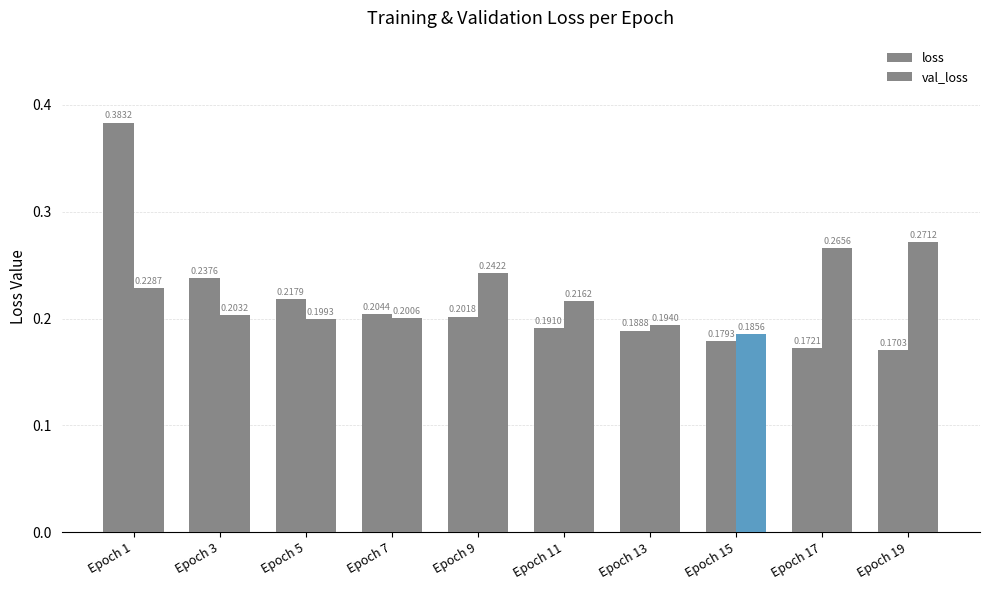

Reading left to right, list all the values displayed in this chart.

loss: Epoch 1=0.4	Epoch 3=0.2	Epoch 5=0.2	Epoch 7=0.2	Epoch 9=0.2	Epoch 11=0.2	Epoch 13=0.2	Epoch 15=0.2	Epoch 17=0.2	Epoch 19=0.2
val_loss: Epoch 1=0.2	Epoch 3=0.2	Epoch 5=0.2	Epoch 7=0.2	Epoch 9=0.2	Epoch 11=0.2	Epoch 13=0.2	Epoch 15=0.2	Epoch 17=0.3	Epoch 19=0.3